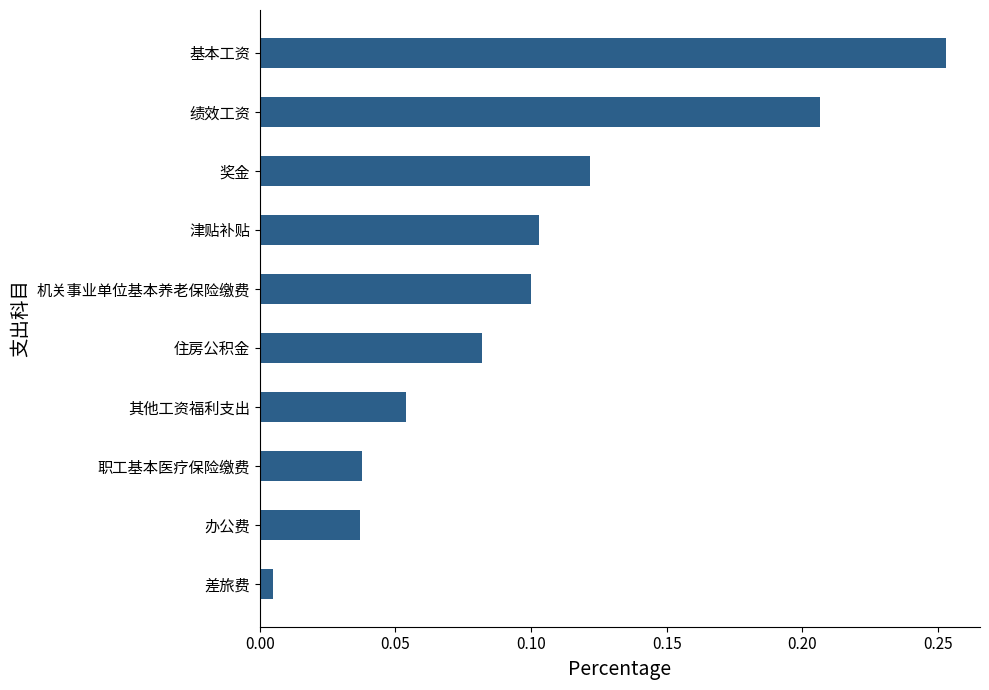

What is the sum of all values?

1.0